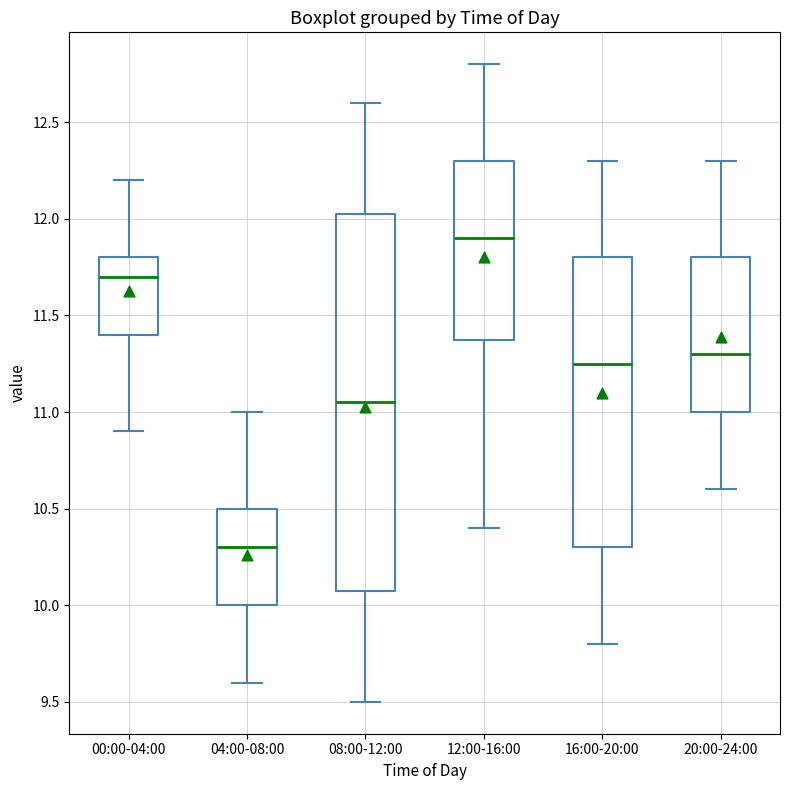

Reading left to right, read every box against the y-axis: the position of its median line, the range the box covers, and the ends of its whiskers. The values are not printed on the chart, so give them approximately, as read against the axis.

00:00-04:00: median 11.70, box 11.40 to 11.80, whiskers 10.90 to 12.20
04:00-08:00: median 10.30, box 10.00 to 10.50, whiskers 9.60 to 11.00
08:00-12:00: median 11.05, box 10.10 to 12.05, whiskers 9.50 to 12.60
12:00-16:00: median 11.90, box 11.40 to 12.30, whiskers 10.40 to 12.80
16:00-20:00: median 11.25, box 10.30 to 11.80, whiskers 9.80 to 12.30
20:00-24:00: median 11.30, box 11.00 to 11.80, whiskers 10.60 to 12.30